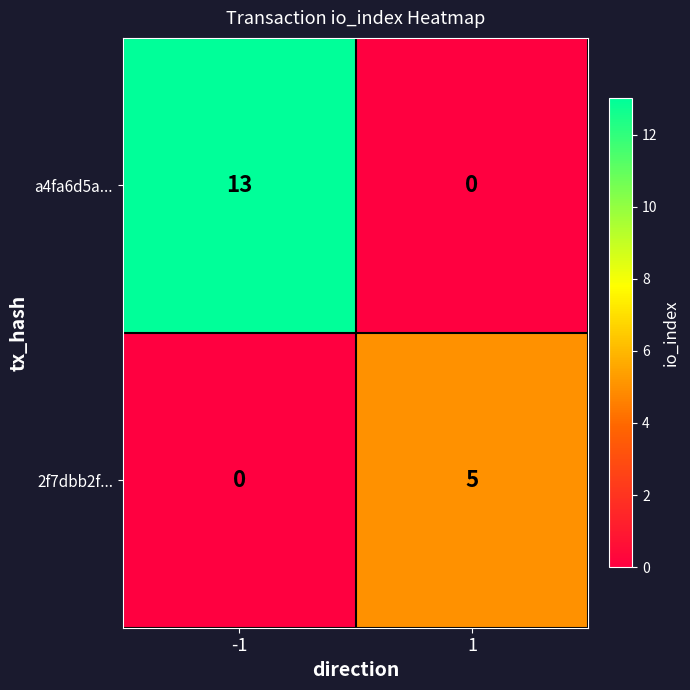

What is the difference between the 2f7dbb2f... values at -1 and 1?

5